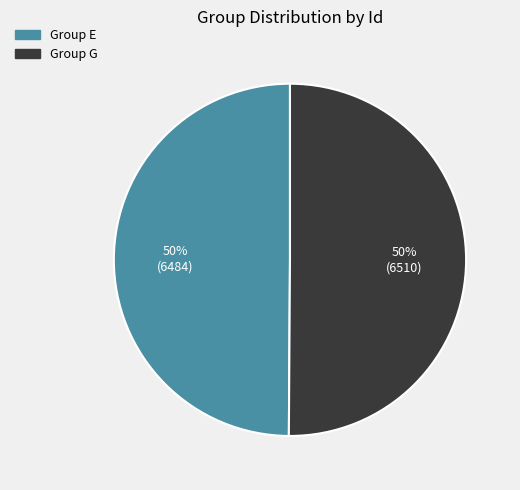

Count the number of slices in the pie.

2